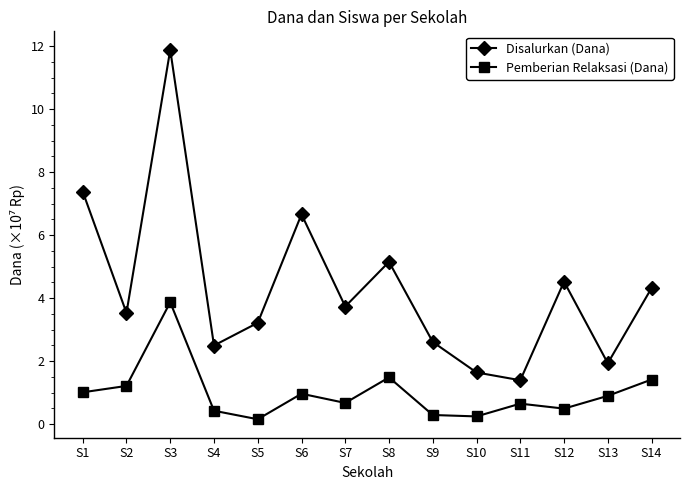

True or false: Disalurkan (Dana) and Pemberian Relaksasi (Dana) cross at least once.

False